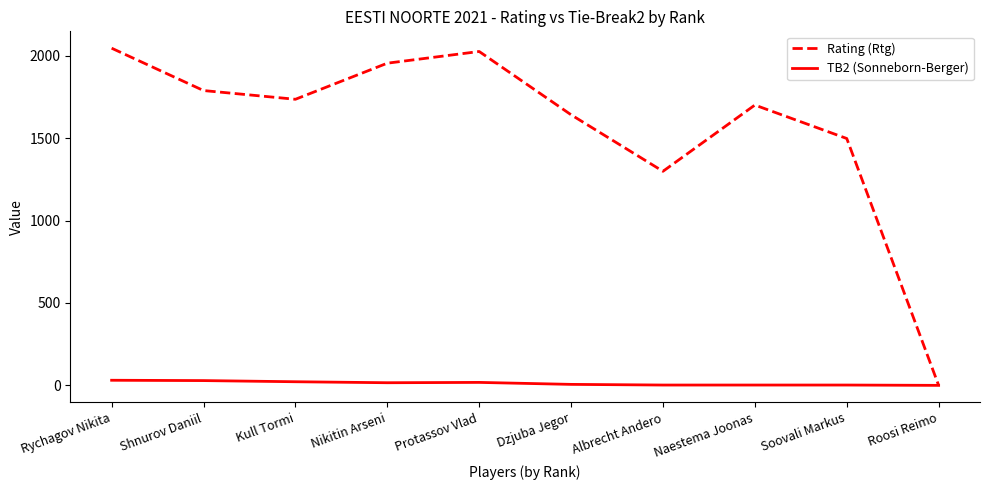

What is the maximum value shown in the chart?

2046